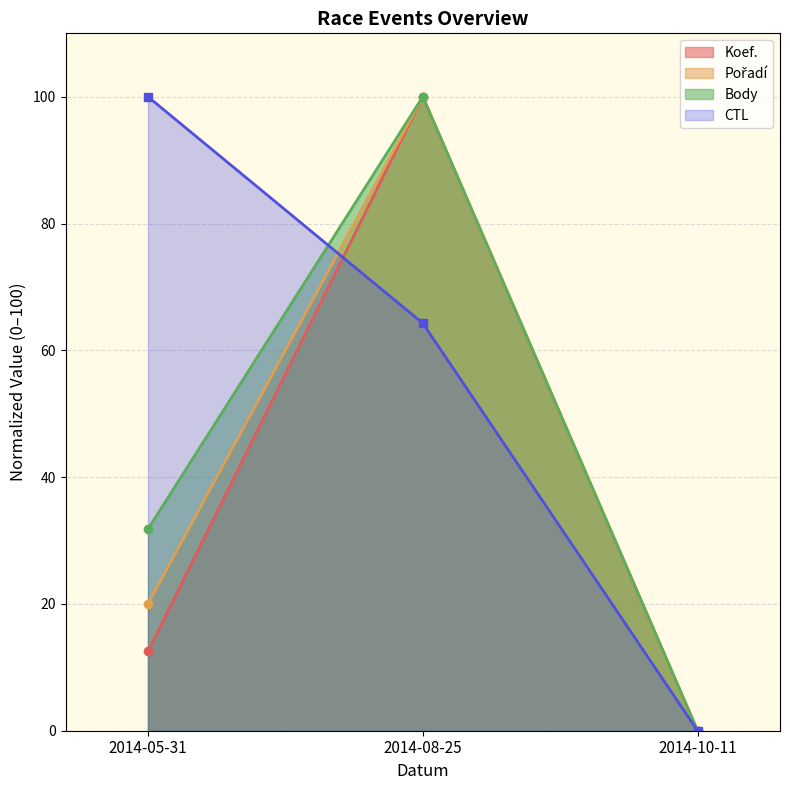

How many series are shown in this chart?

4